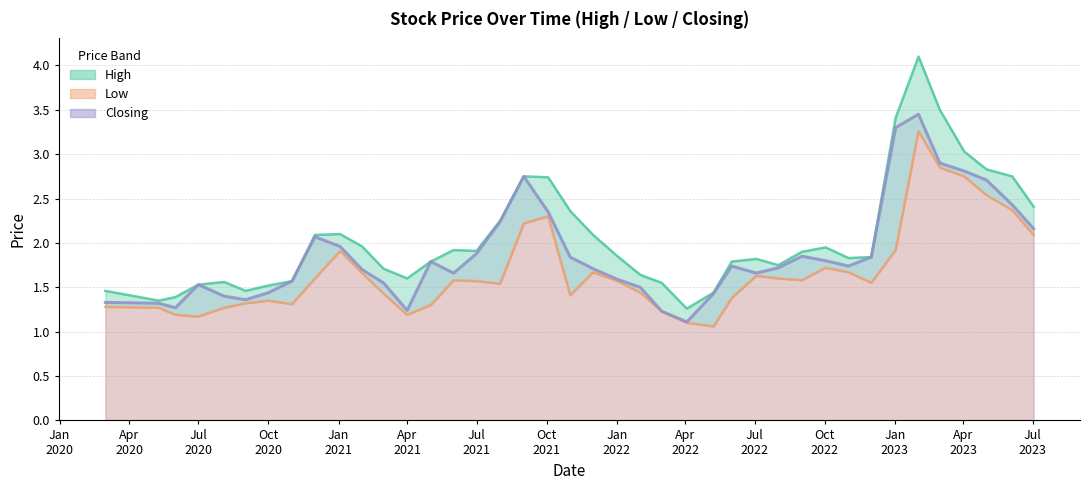

What is the sum of all Low values?

66.8